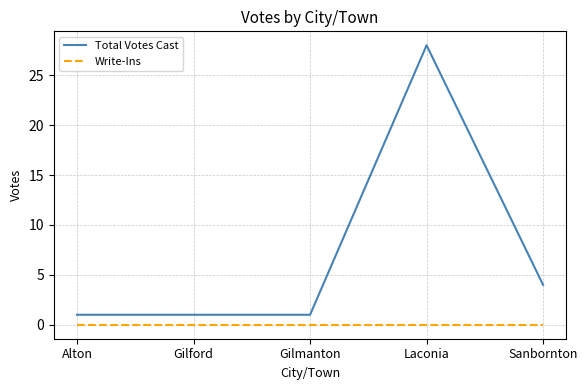

Which series has the widest spread of values?

Total Votes Cast